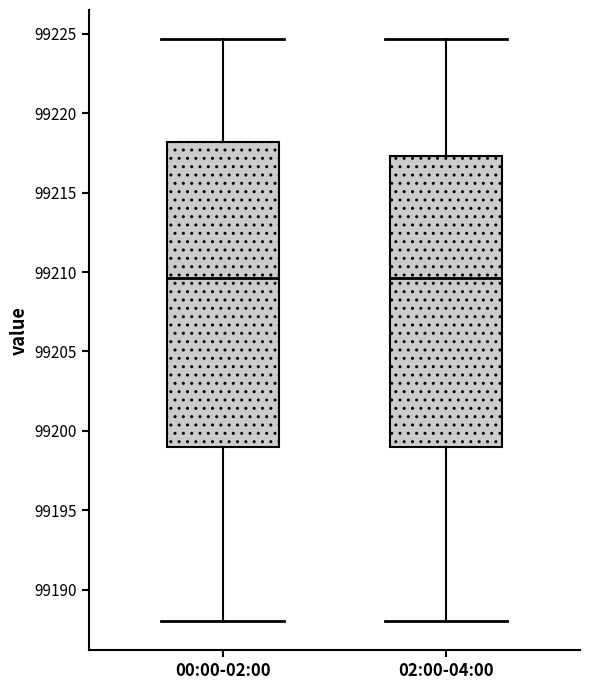

Comparing the boxes themselves (not the whiskers), which one is the tallest?

00:00-02:00